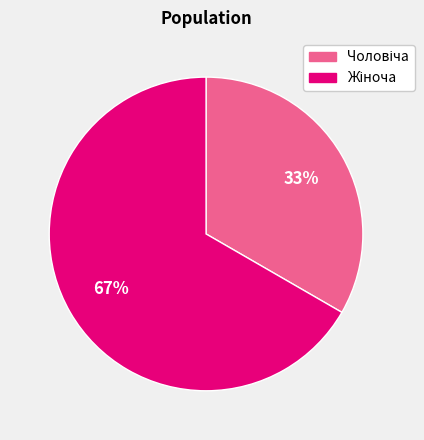

Does any single category account for the majority?

Yes